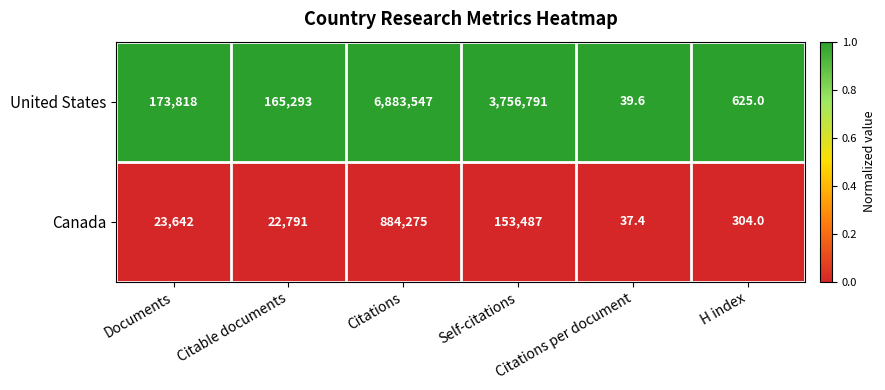

What is the greatest value displayed?

6883547.0